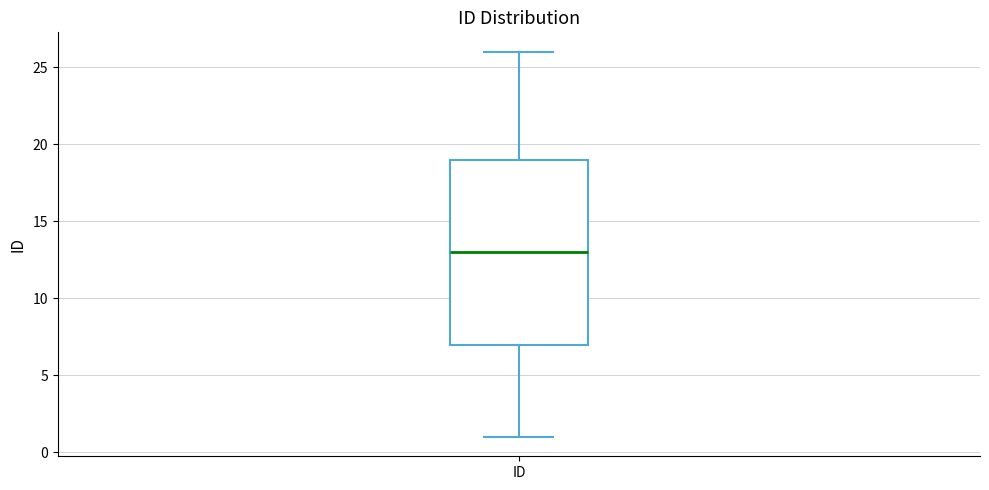

Where is the upper edge of the box for ID on the y-axis? The values are not printed on the chart, so give them approximately, as read against the axis.

19